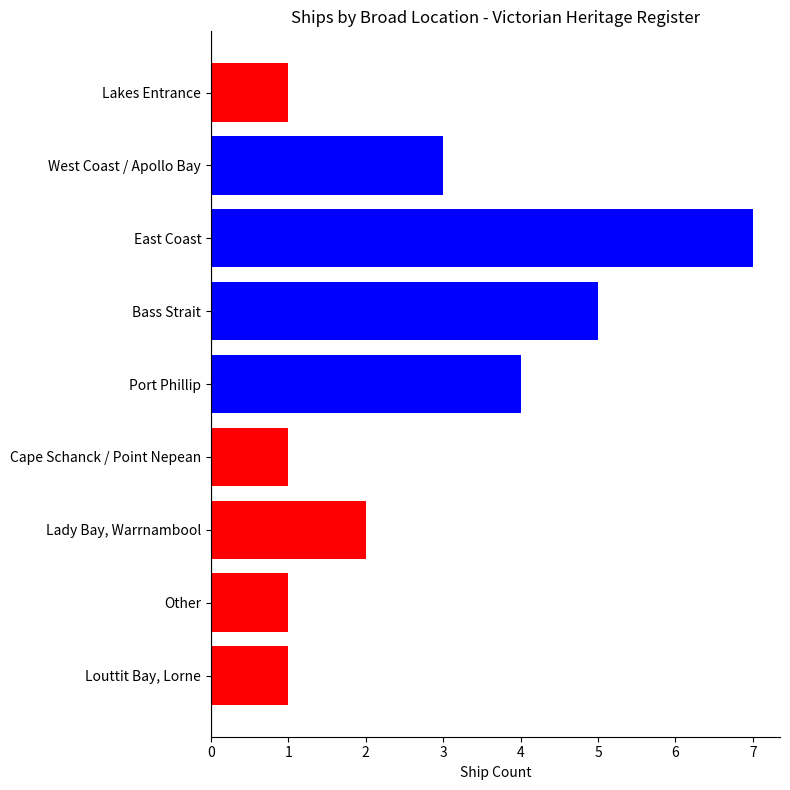

What is the approximate value at West Coast / Apollo Bay?

3